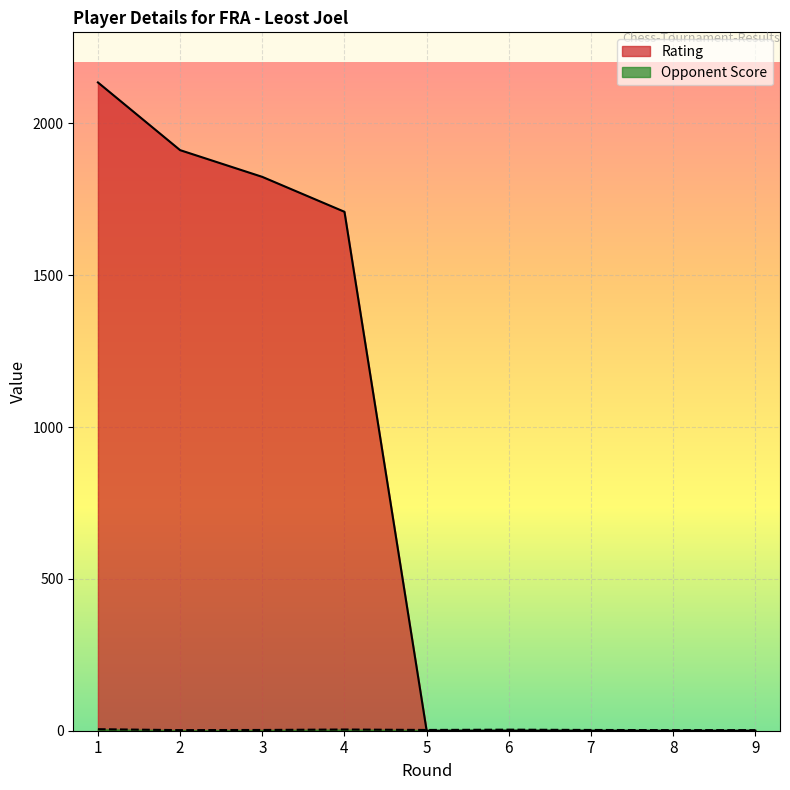

Which series has the largest total across all categories?

Rating